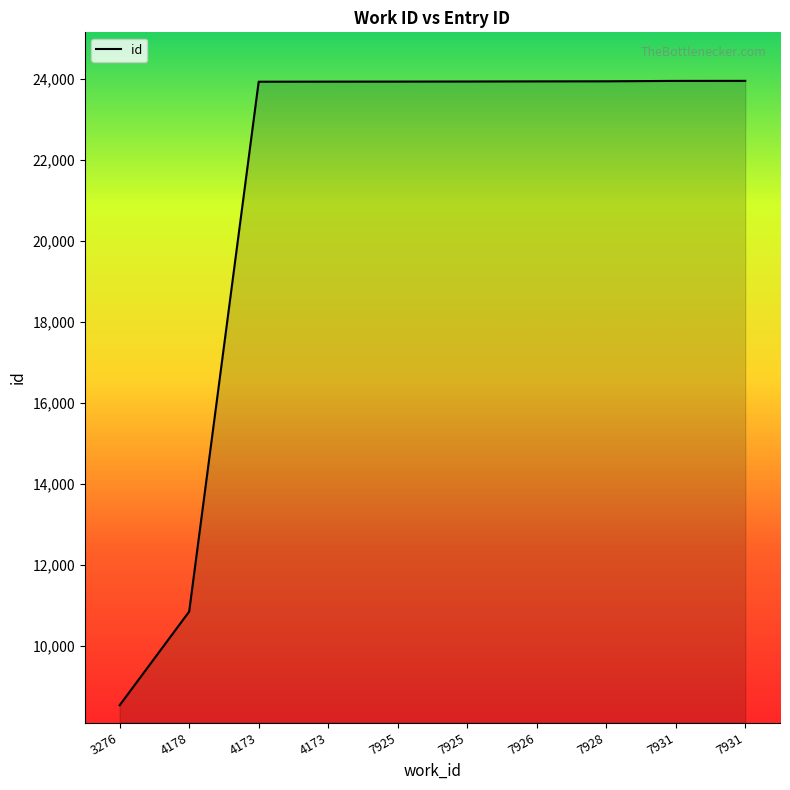

Reading left to right, transcribe all the data shown in this chart.

3276=8537	4178=10848	4173=23921	4173=23923	7925=23924	7925=23926	7926=23929	7928=23931	7931=23941	7931=23942